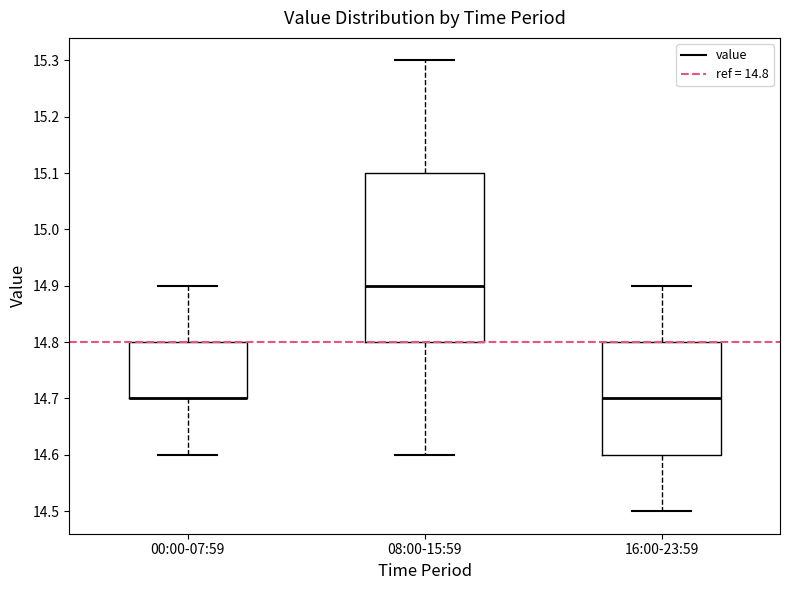

Reading left to right, transcribe this box plot: for each box, give where its median line is, the range the box spans, and where its two whiskers end, as read against the y-axis. The values are not printed on the chart, so give them approximately, as read against the axis.

00:00-07:59: median 14.7 (drawn on the box's lower edge), box 14.7 to 14.8, whiskers 14.6 to 14.9
08:00-15:59: median 14.9, box 14.8 to 15.1, whiskers 14.6 to 15.3
16:00-23:59: median 14.7, box 14.6 to 14.8, whiskers 14.5 to 14.9